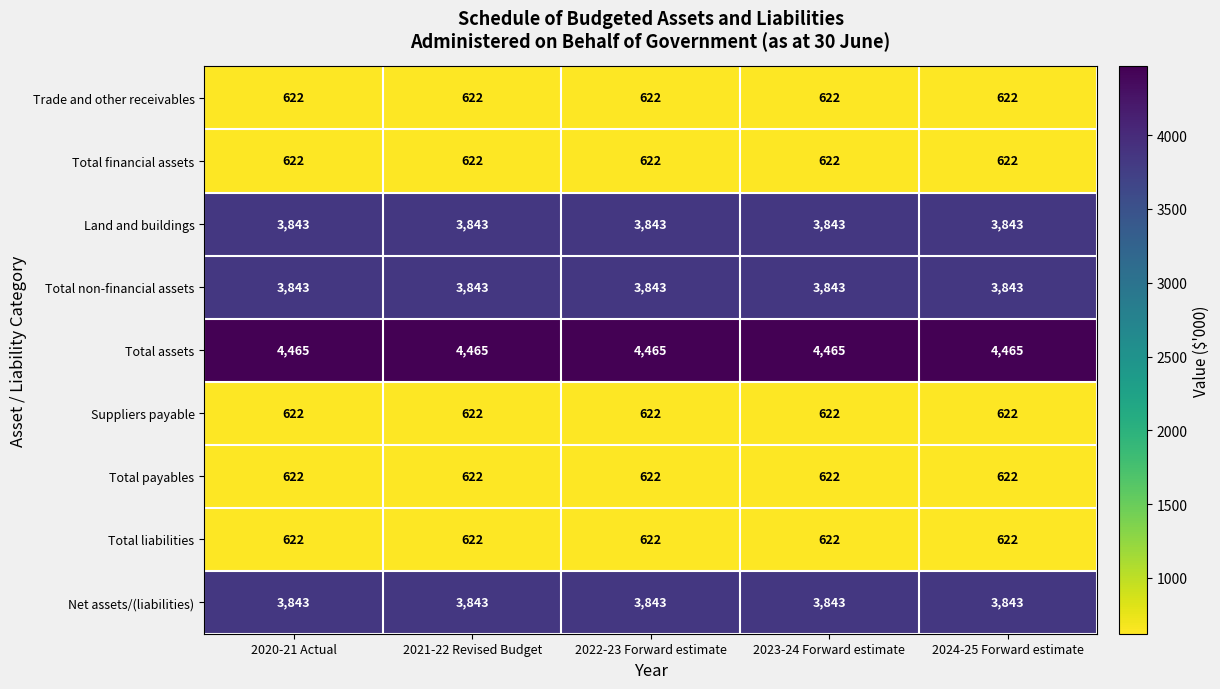

What is the average value of the Total non-financial assets series?

3843